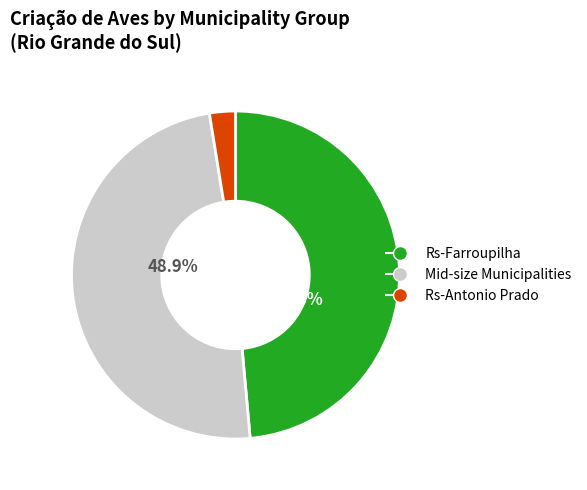

Count the number of slices in the pie.

3